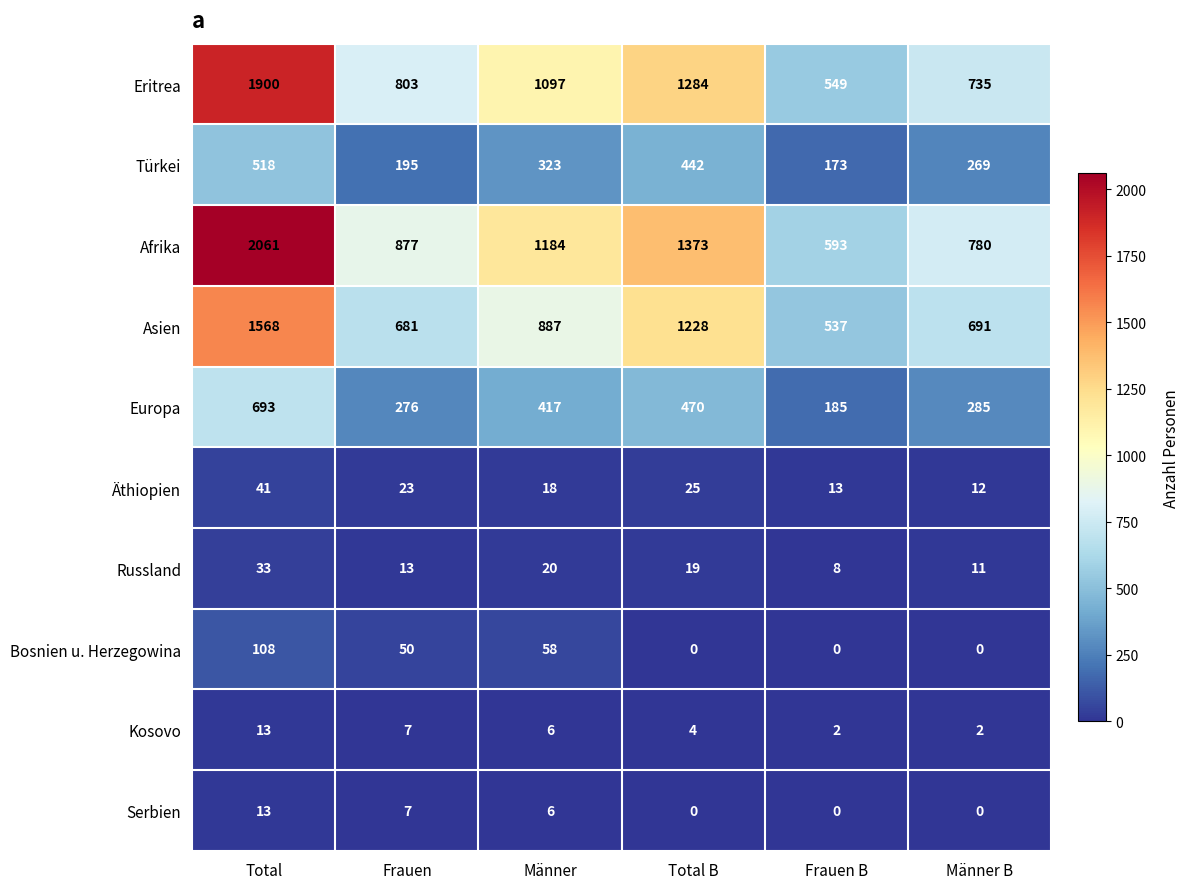

What is the difference between the highest and lowest values at Total B?

1373